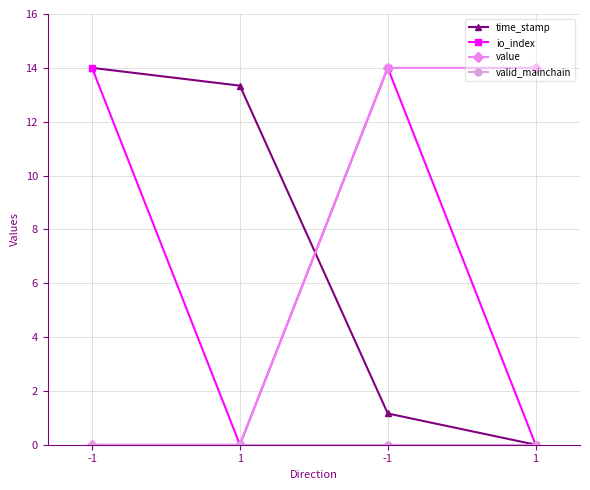

Reading left to right, list all the values displayed in this chart.

time_stamp: -1=14.0	1=13.3	-1=1.2	1=0.0
io_index: -1=14.0	1=0.0	-1=14.0	1=0.0
value: -1=0.0	1=0.0	-1=14.0	1=14.0
valid_mainchain: -1=0.0	1=0.0	-1=0.0	1=0.0